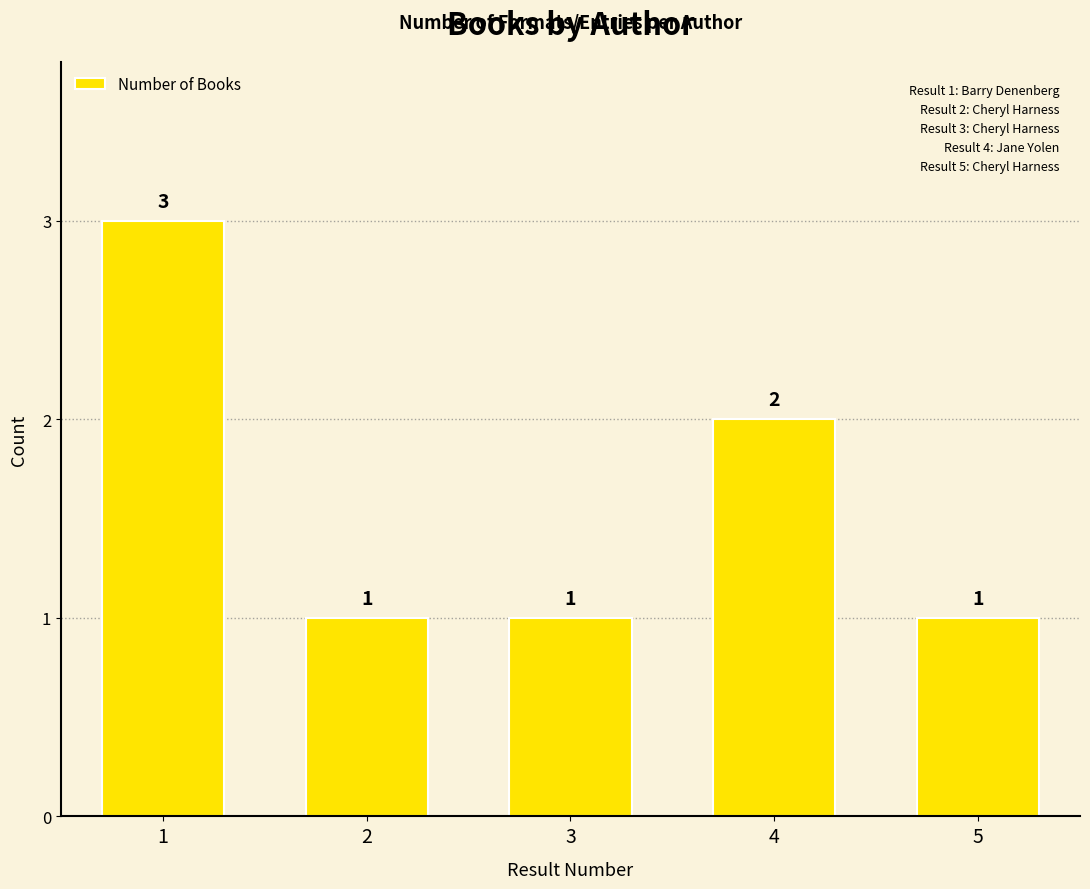

What is the change in value from 2 to 4?

+1